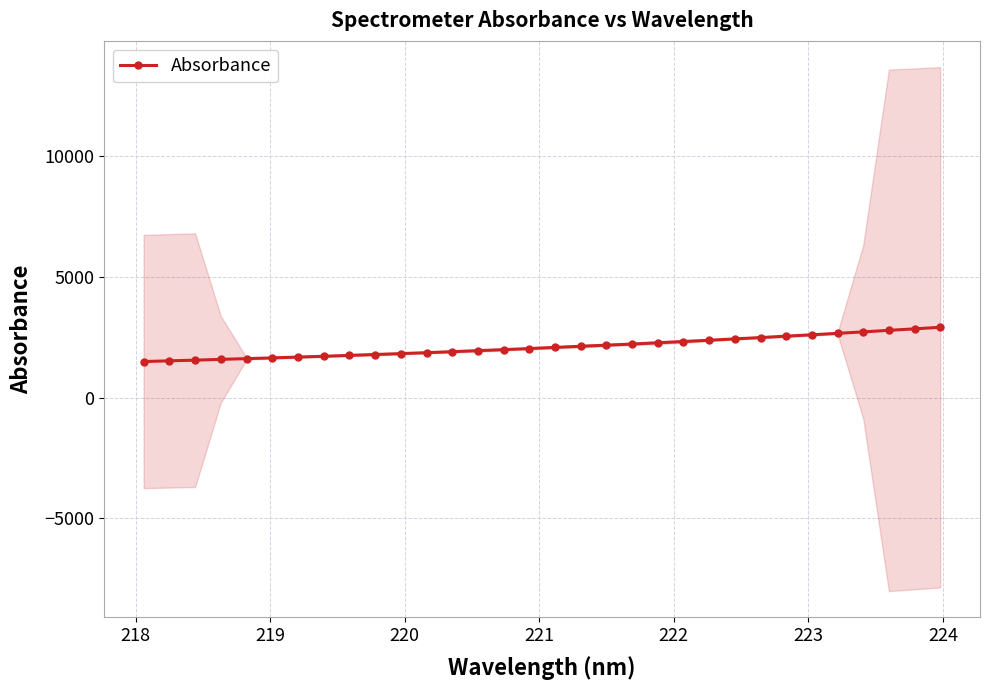

What is the sum of all values?

67249.1